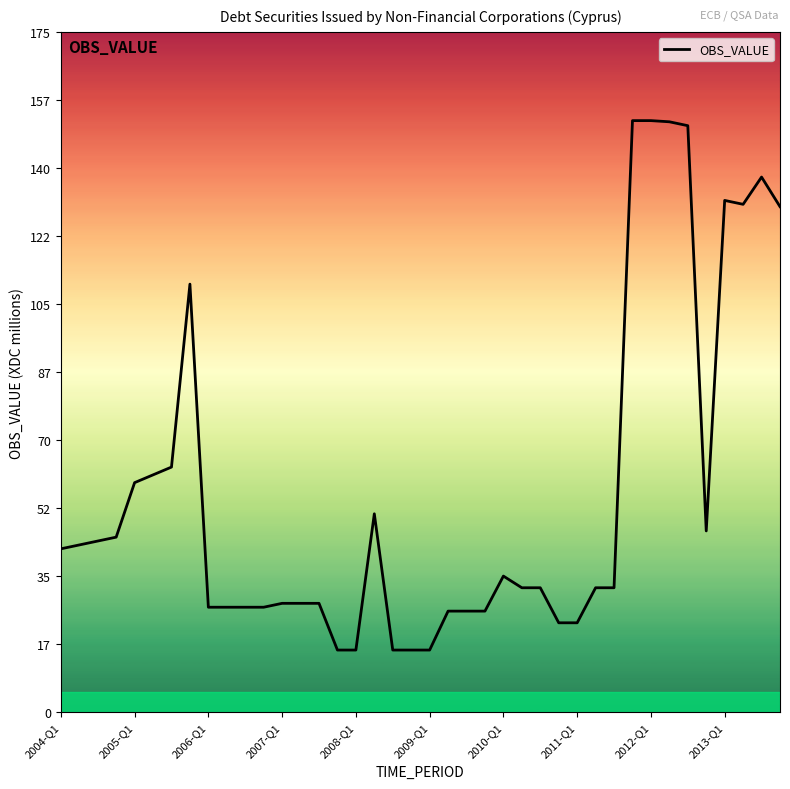

What is the sum of all values?

2259.4